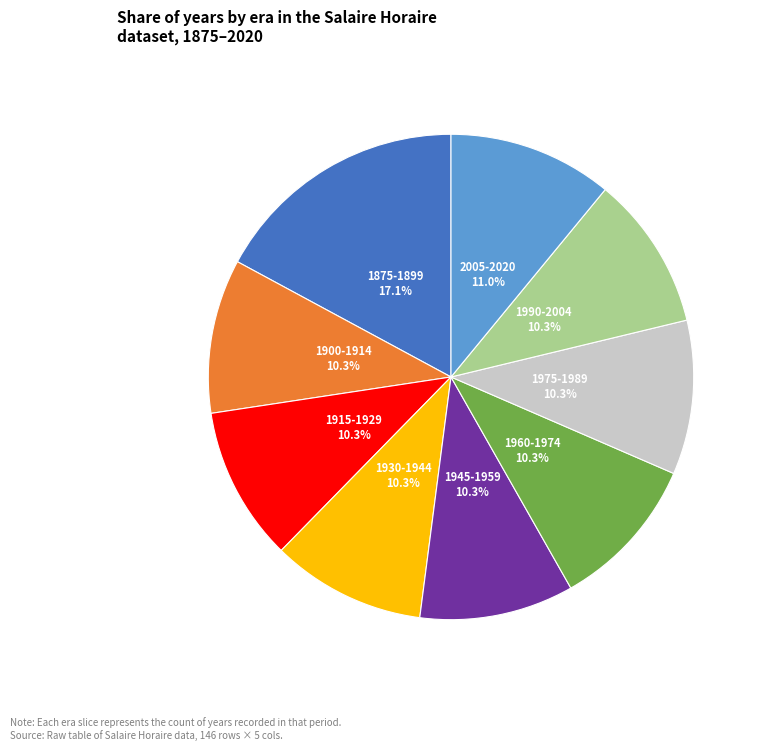

How many slices are in this pie chart?

9